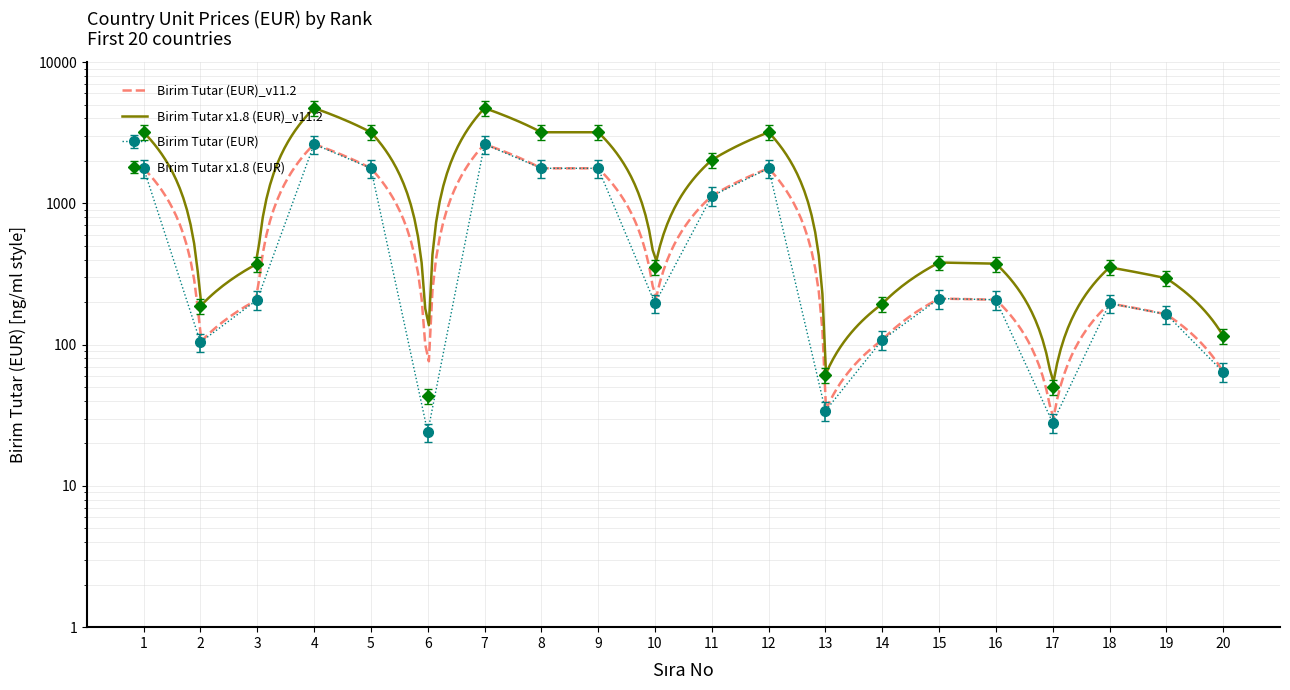

Which label corresponds to the largest value in the chart?

4